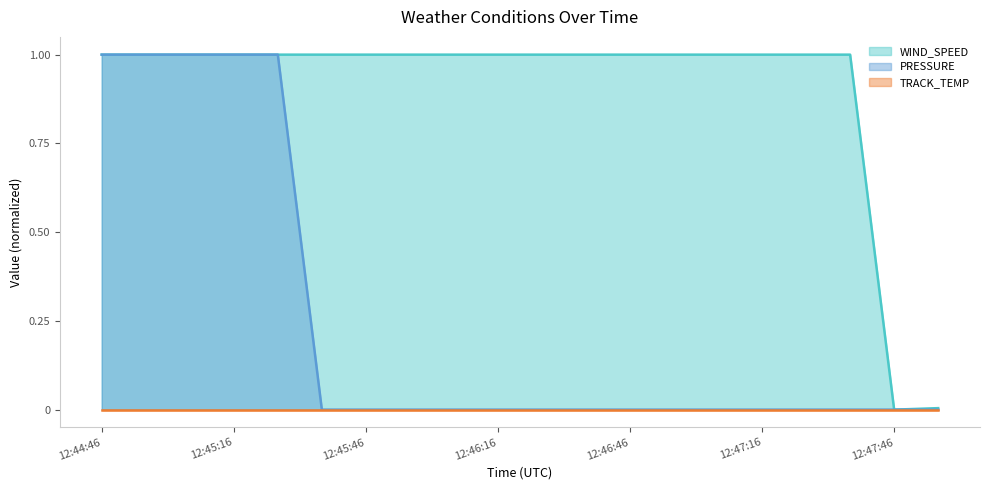

What is the label of the 13th point from the left?

12:46:46